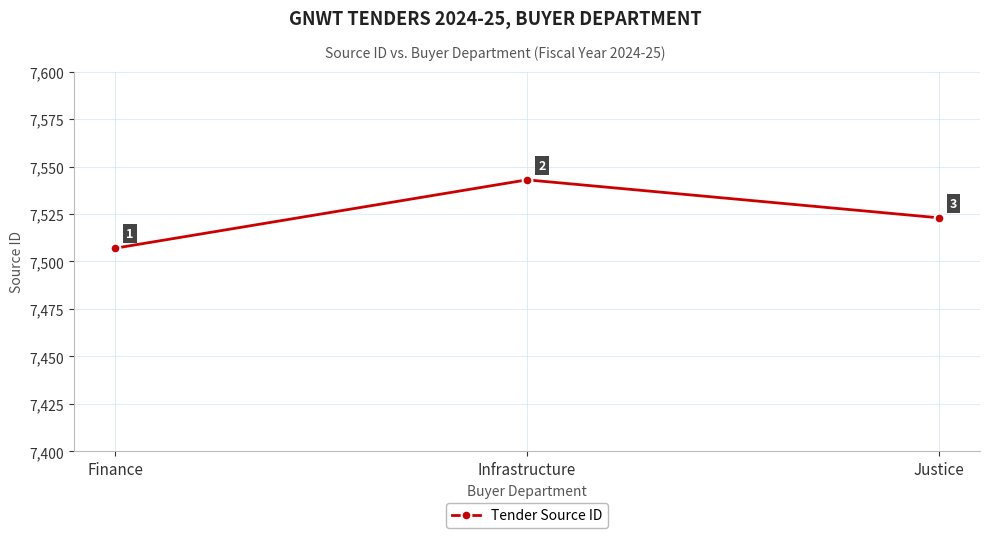

What is the label of the 1st point from the right?

Justice